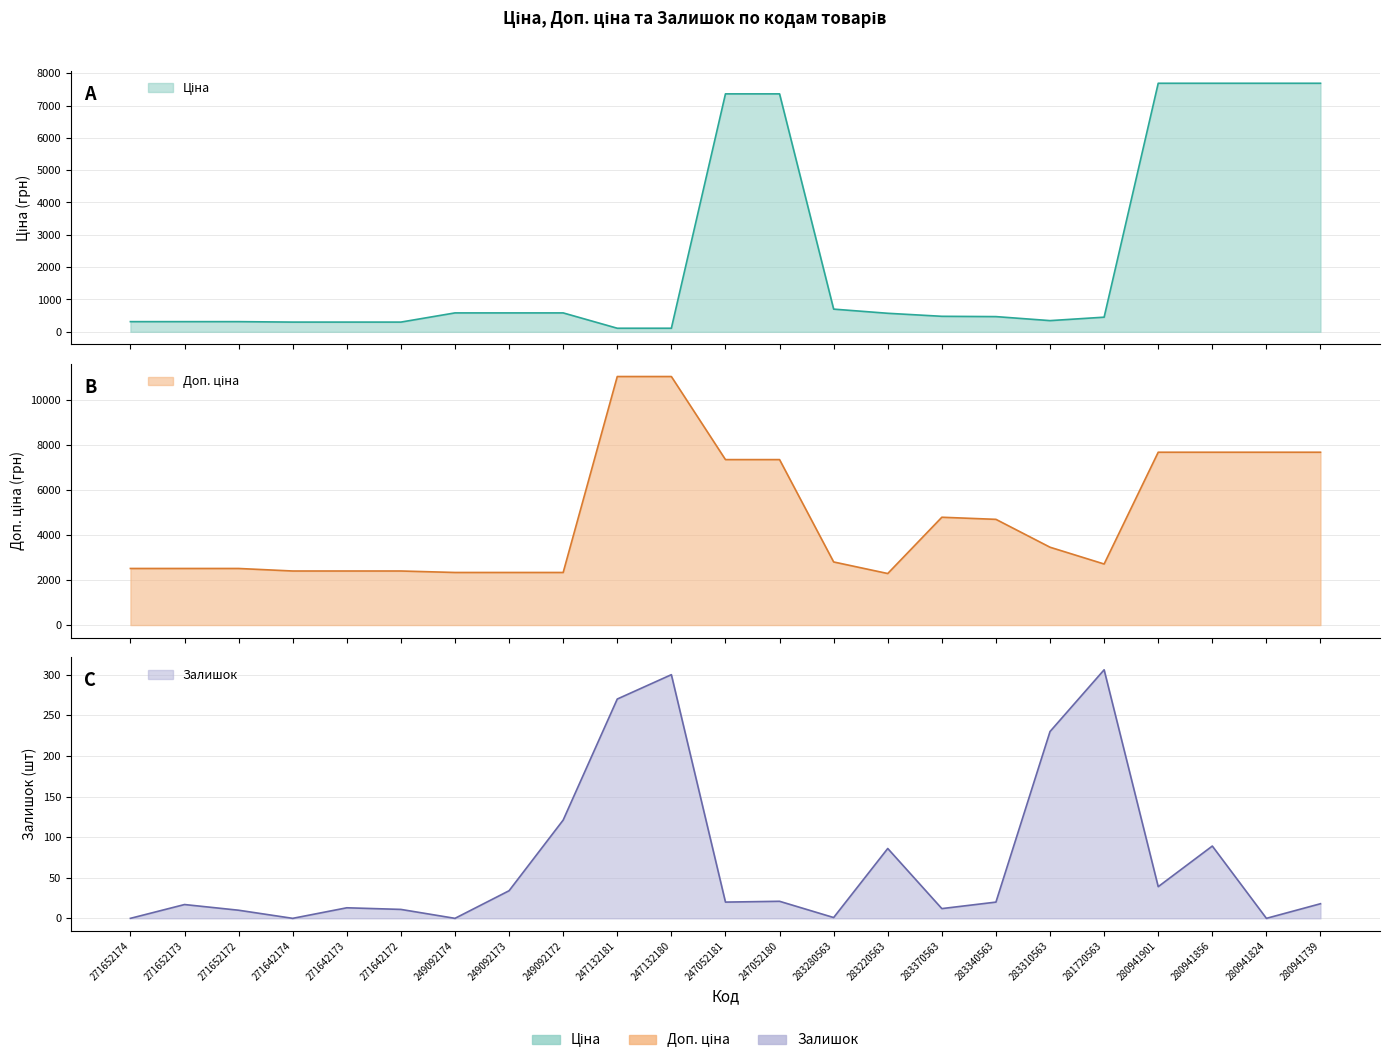

Reading left to right, transcribe all the data shown in this chart.

Ціна: 314.7	314.7	314.7	300.6	300.6	300.6	584.9	584.9	584.9	110.5	110.5	7360.2	7360.2	701.9	573.2	479.6	470.3	346.3	452.7	7688.0	7688.0	7688.0	7688.0
Доп. ціна: 2517.5	2517.5	2517.5	2405.2	2405.2	2405.2	2339.7	2339.7	2339.7	11055.0	11055.0	7360.2	7360.2	2807.6	2292.9	4796.4	4702.8	3462.7	2716.4	7688.0	7688.0	7688.0	7688.0
Залишок: 0.0	17.0	10.0	0.0	13.0	11.0	0.0	34.0	121.0	270.0	300.0	20.0	21.0	1.0	86.0	12.0	20.0	230.0	306.0	39.0	89.0	0.0	18.0